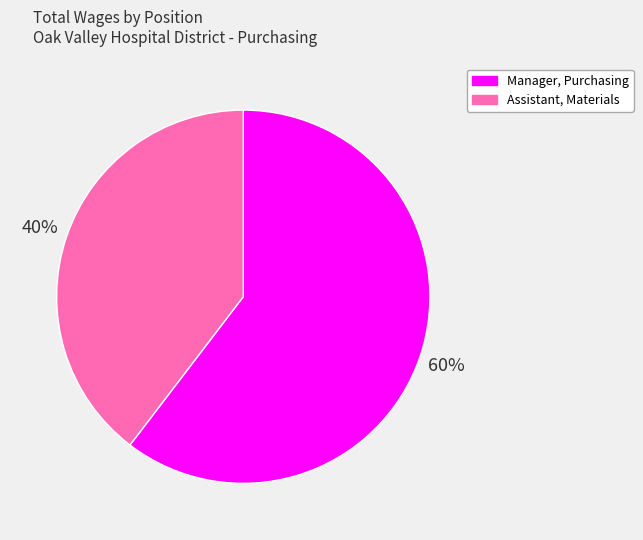

How many slices are in this pie chart?

2